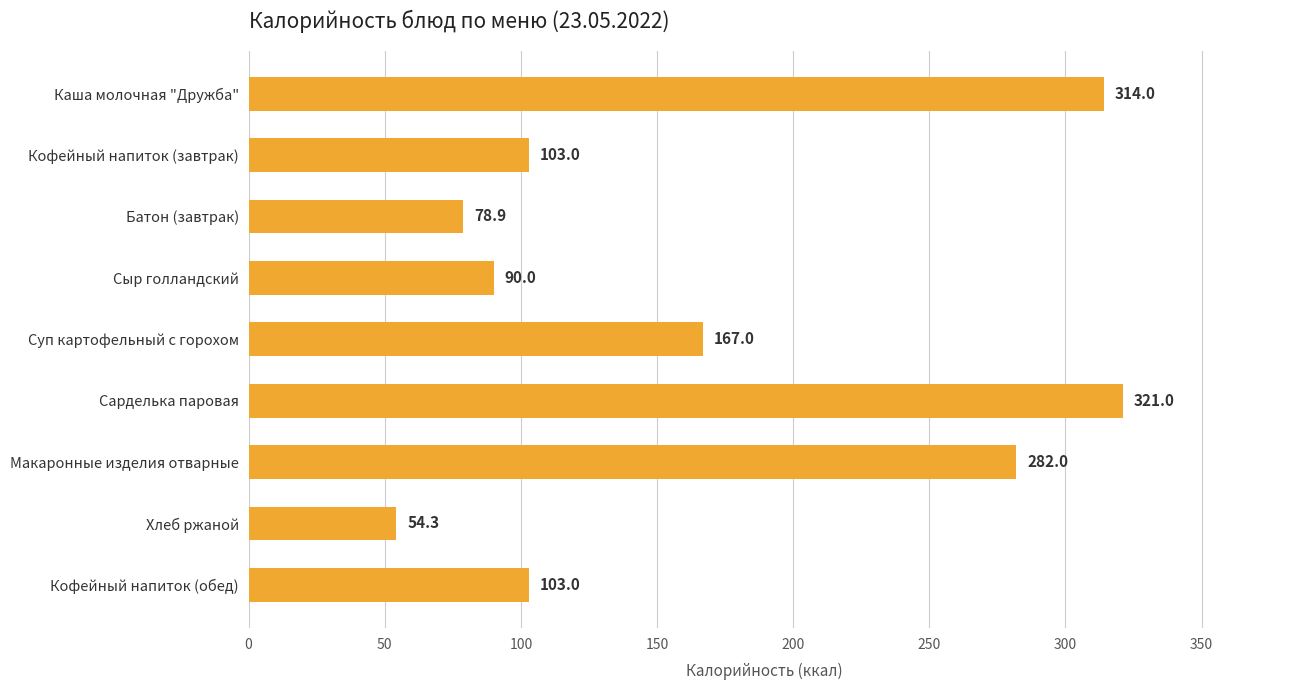

Are the bars horizontal?

Yes